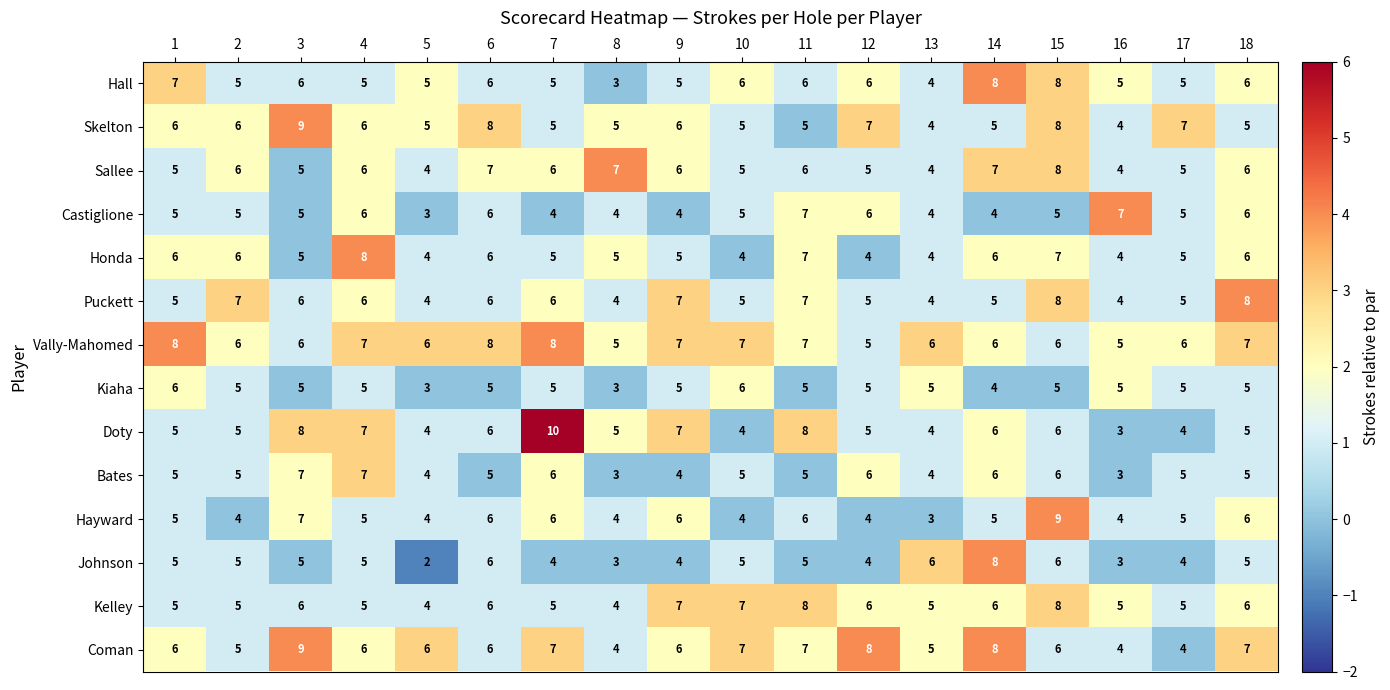

What is the spread (max minus min) of values at 1?

3